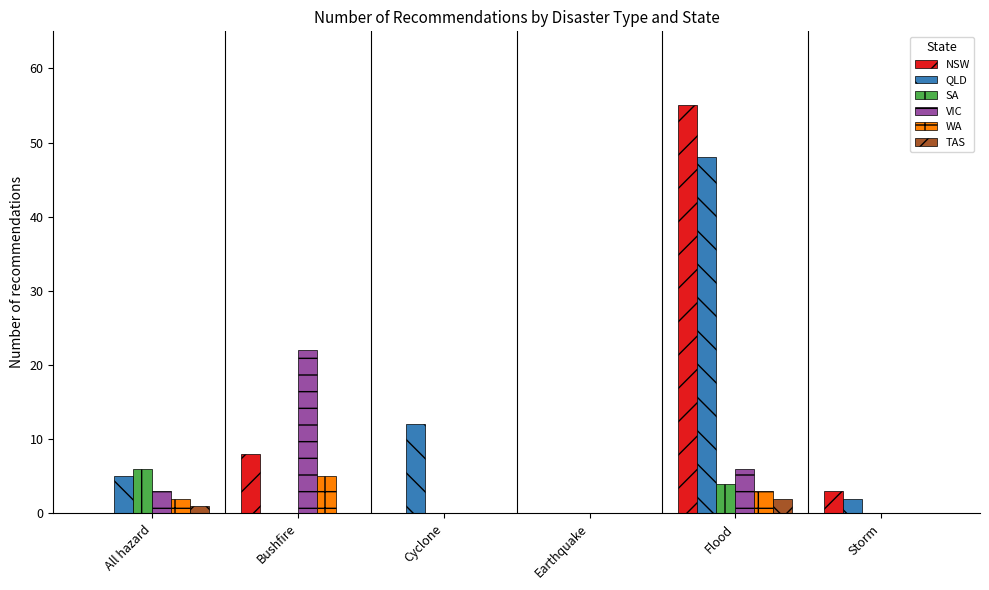

Which label corresponds to the largest value in the chart?

Flood